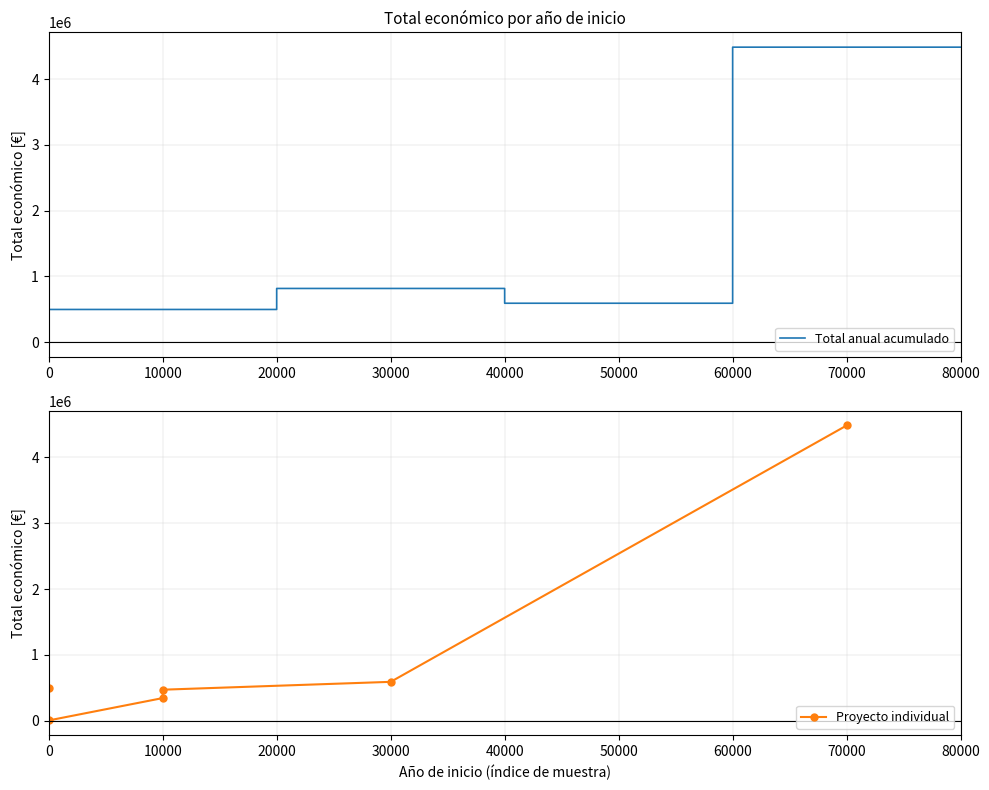

What is the difference between the maximum and minimum values?

4479746